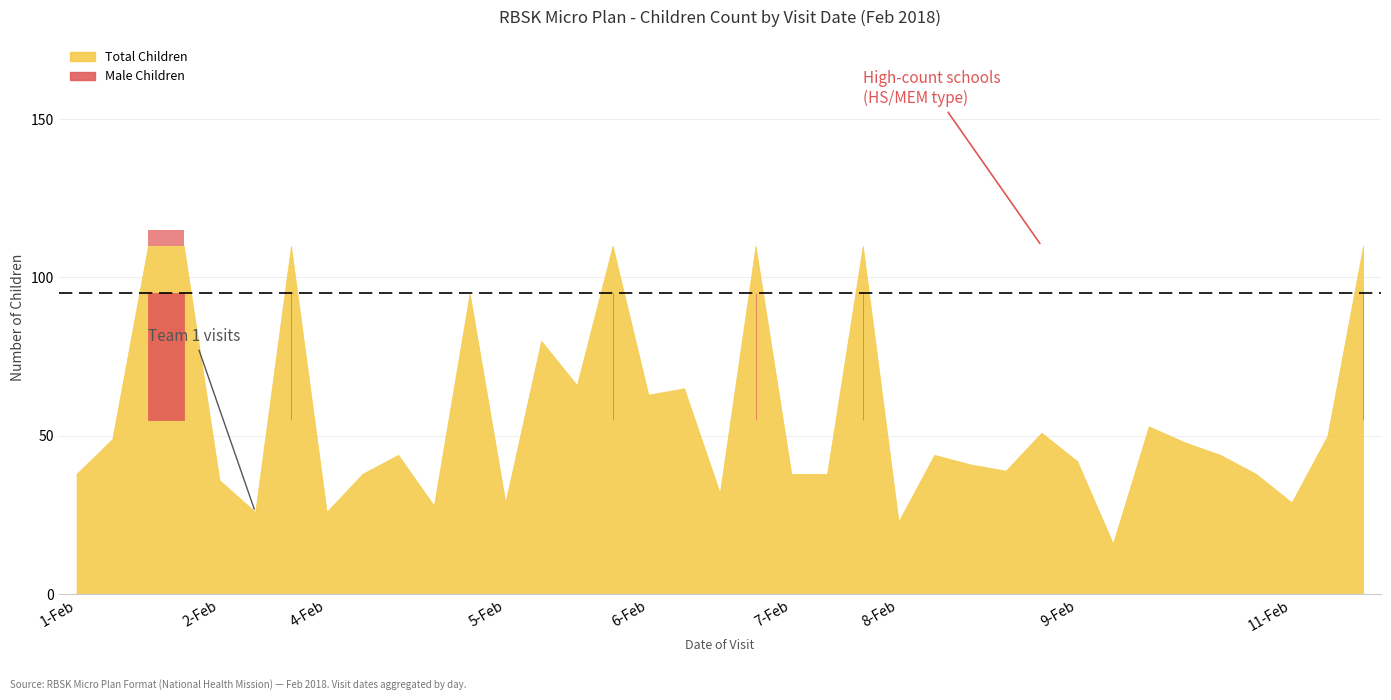

In Male, how many points are higher than both neighbors (excluding endpoints)?

9